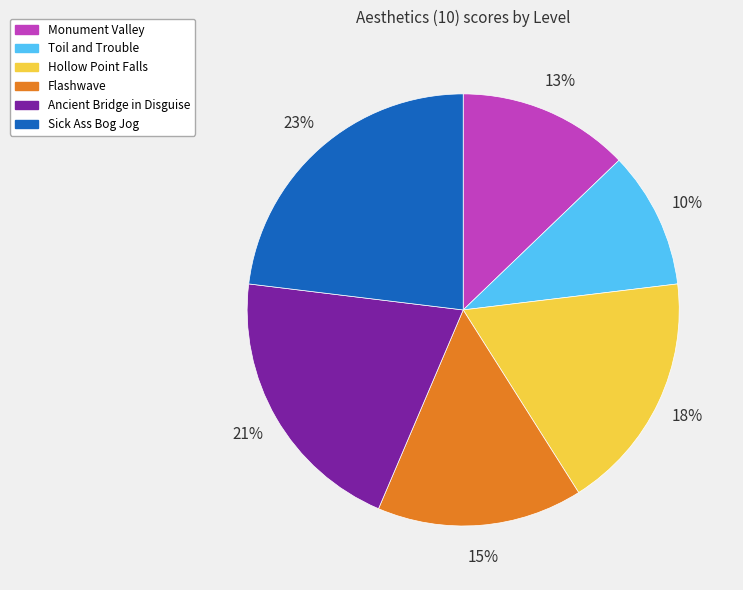

Is it true that Flashwave is 22% of the pie?

False